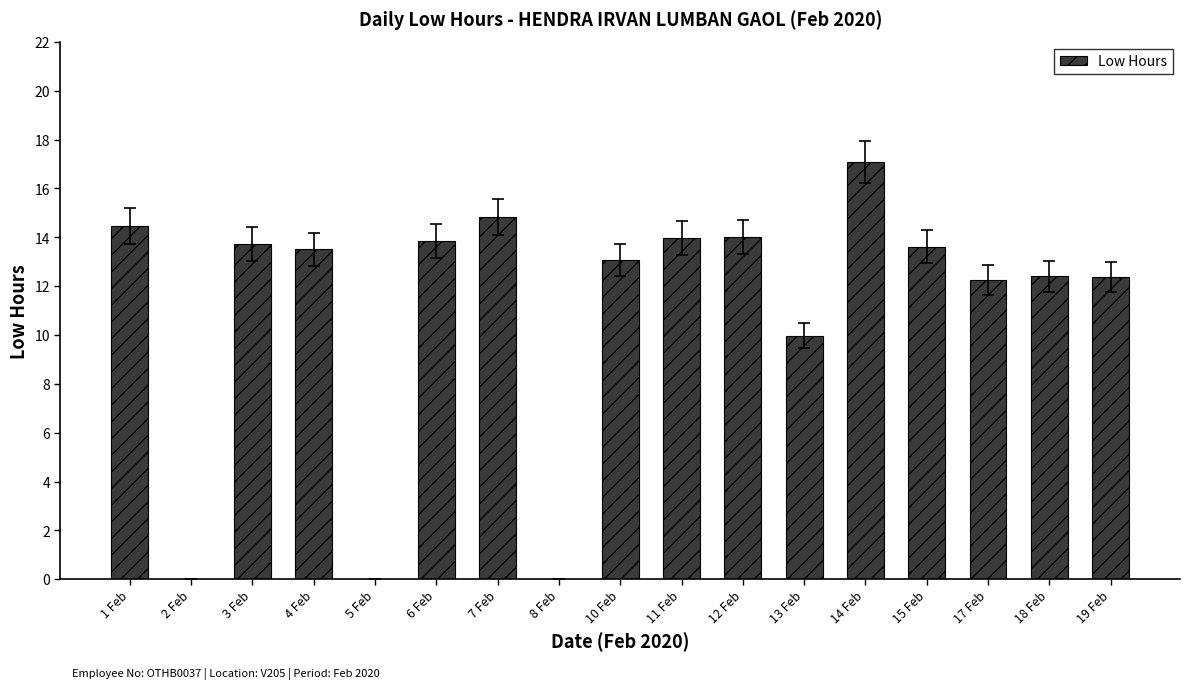

Is it true that the value at 12 Feb is 14.0?

True